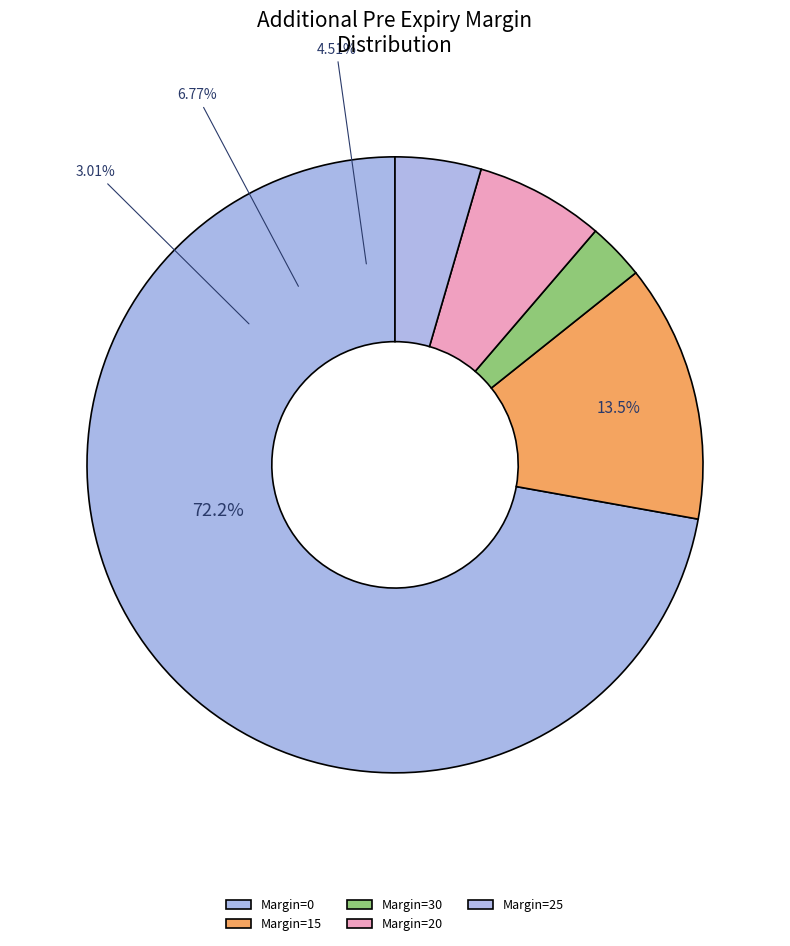

How many slices are in this pie chart?

5